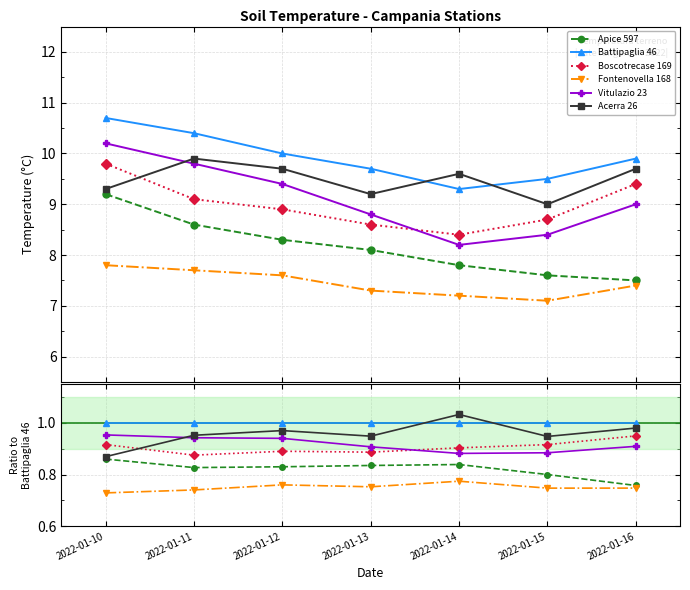

At 2022-01-16, list the series in order from smallest to largest.

Fontenovella 168, Apice 597, Vitulazio 23, Boscotrecase 169, Acerra 26, Battipaglia 46